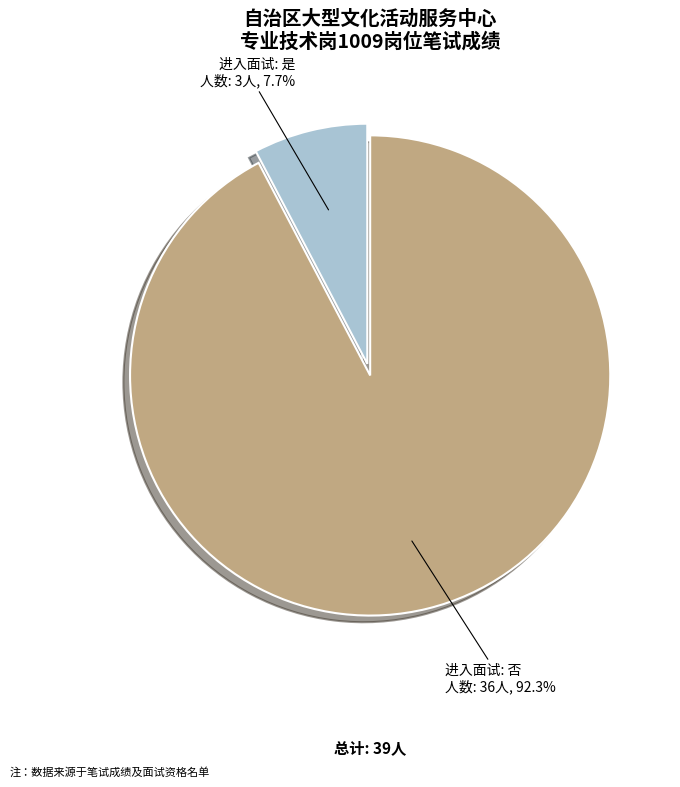

To the nearest percent, what is the difference between the largest and smallest slice percentages?

85%